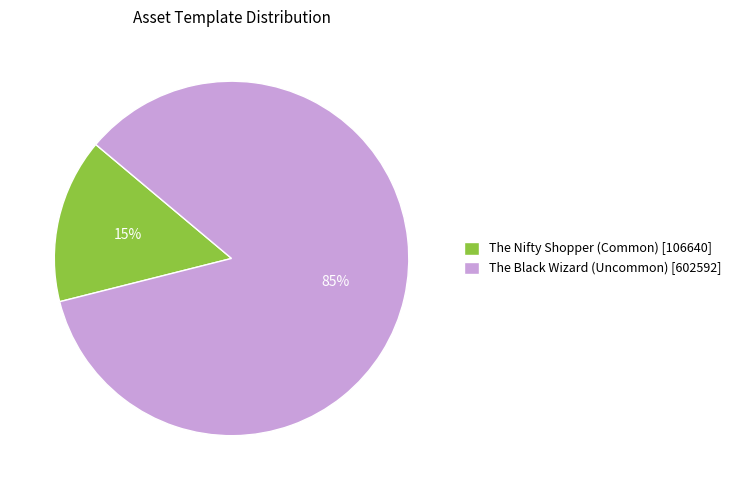

To the nearest percent, what is the average slice percentage?

50%